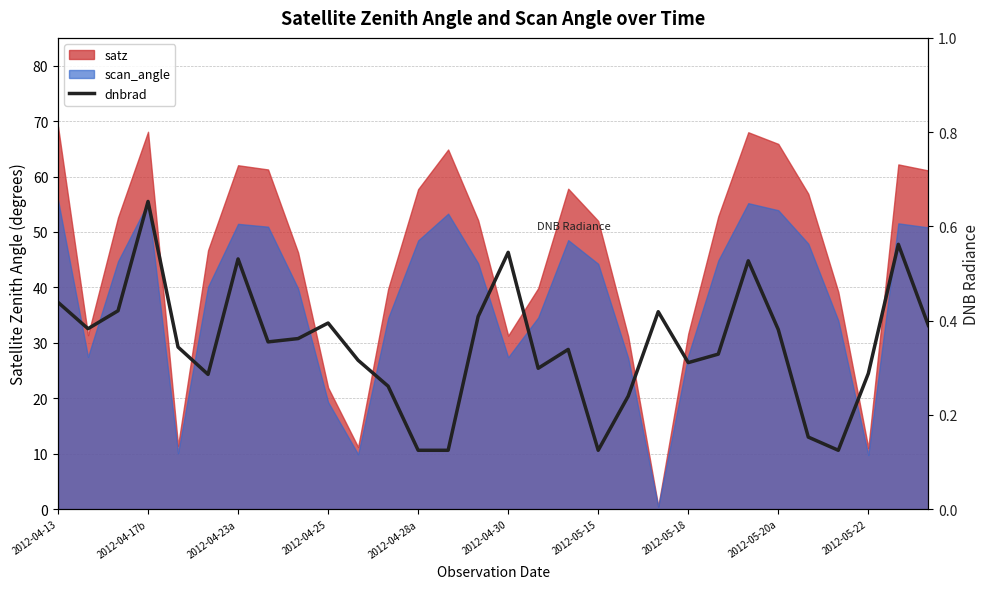

What is the difference between the maximum and minimum values?

0.5